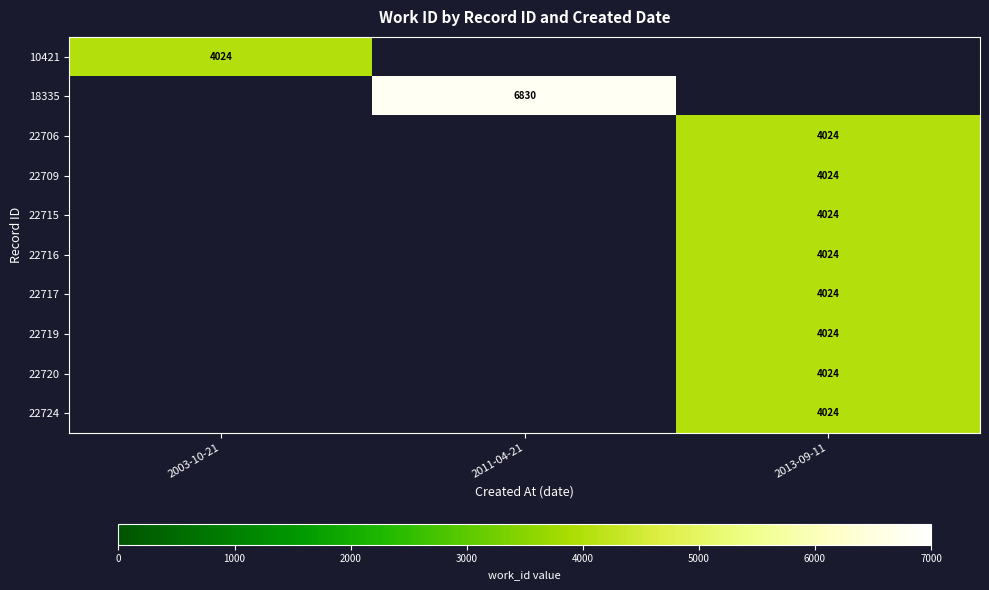

The value of 22719 at 2013-09-11 is 4024. True or false?

True